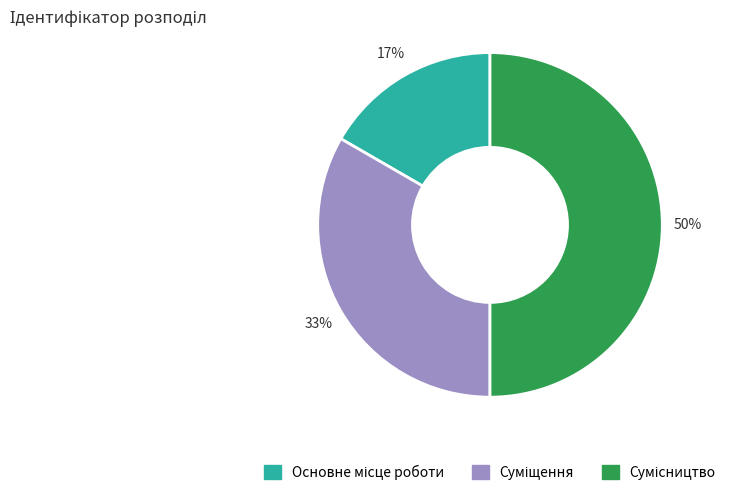

How many slices are in this pie chart?

3